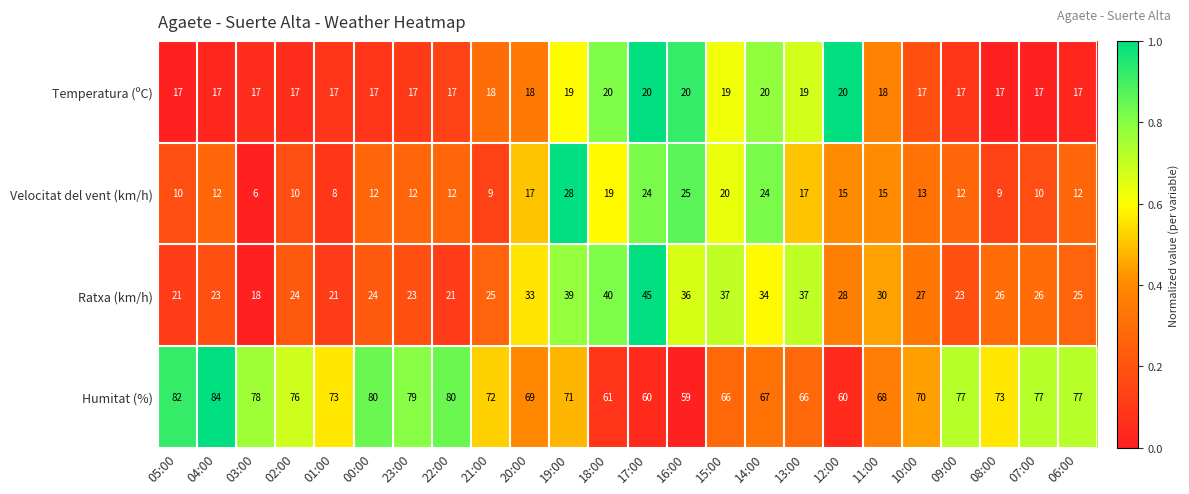

At which label does Humitat (%) first exceed 73?

05:00